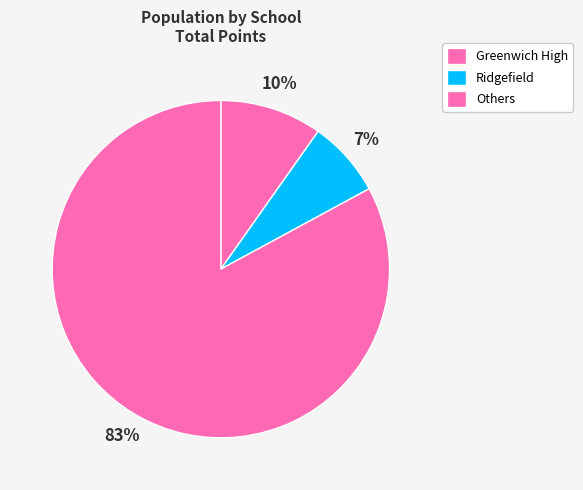

Count the number of slices in the pie.

3